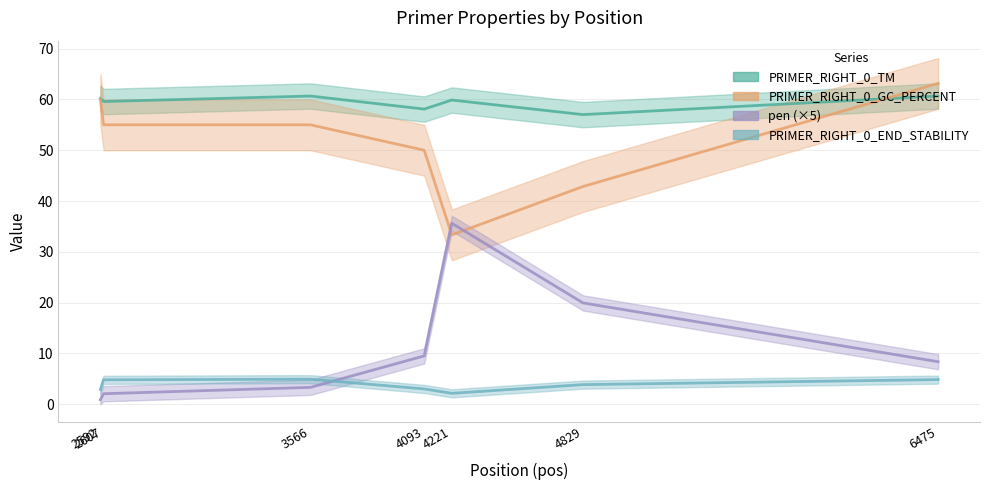

What is the sum of all pen (×5) values?

79.7